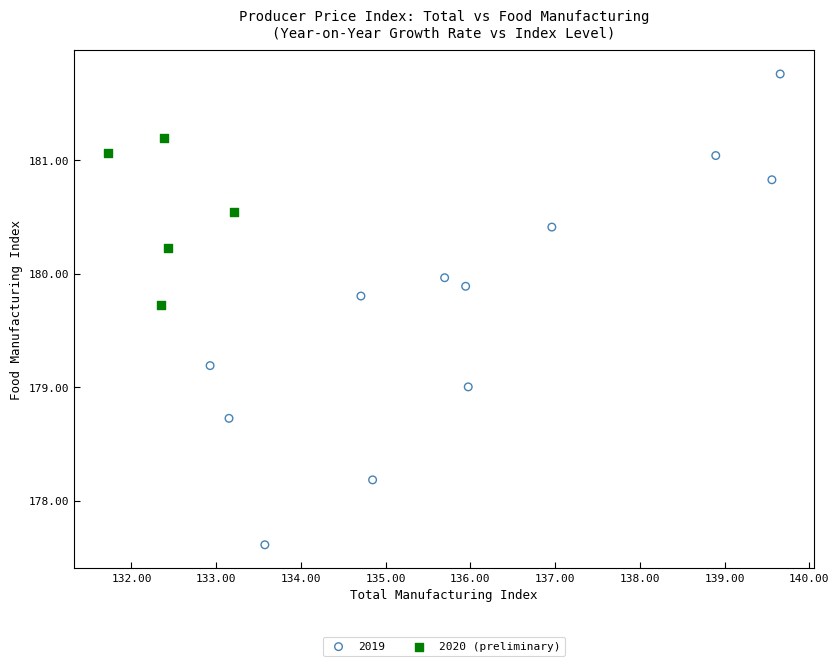

Which series has the widest spread of Y values?

2019